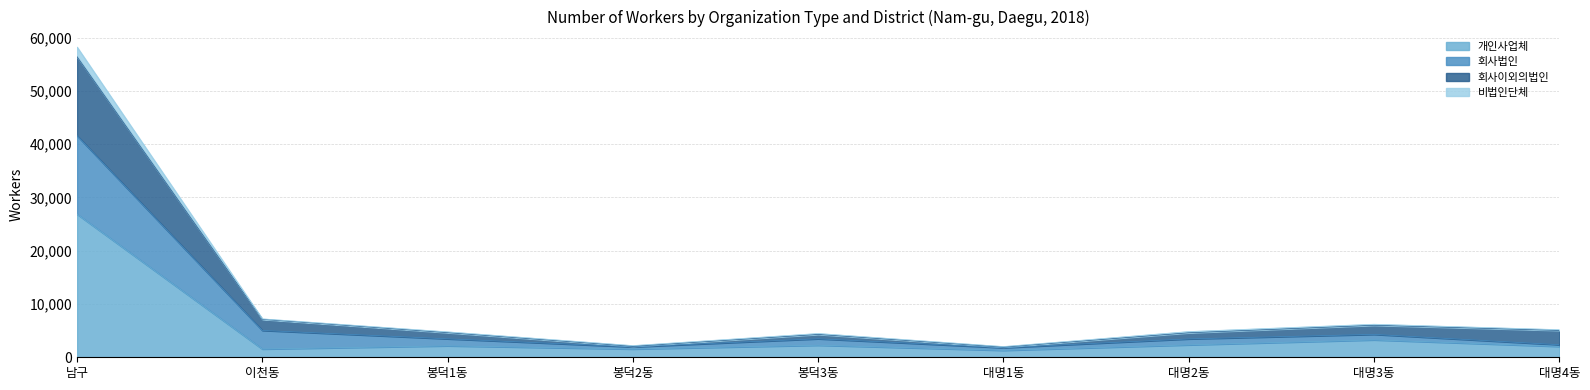

True or false: 개인사업체_workers and 비법인단체_workers cross at least once.

False